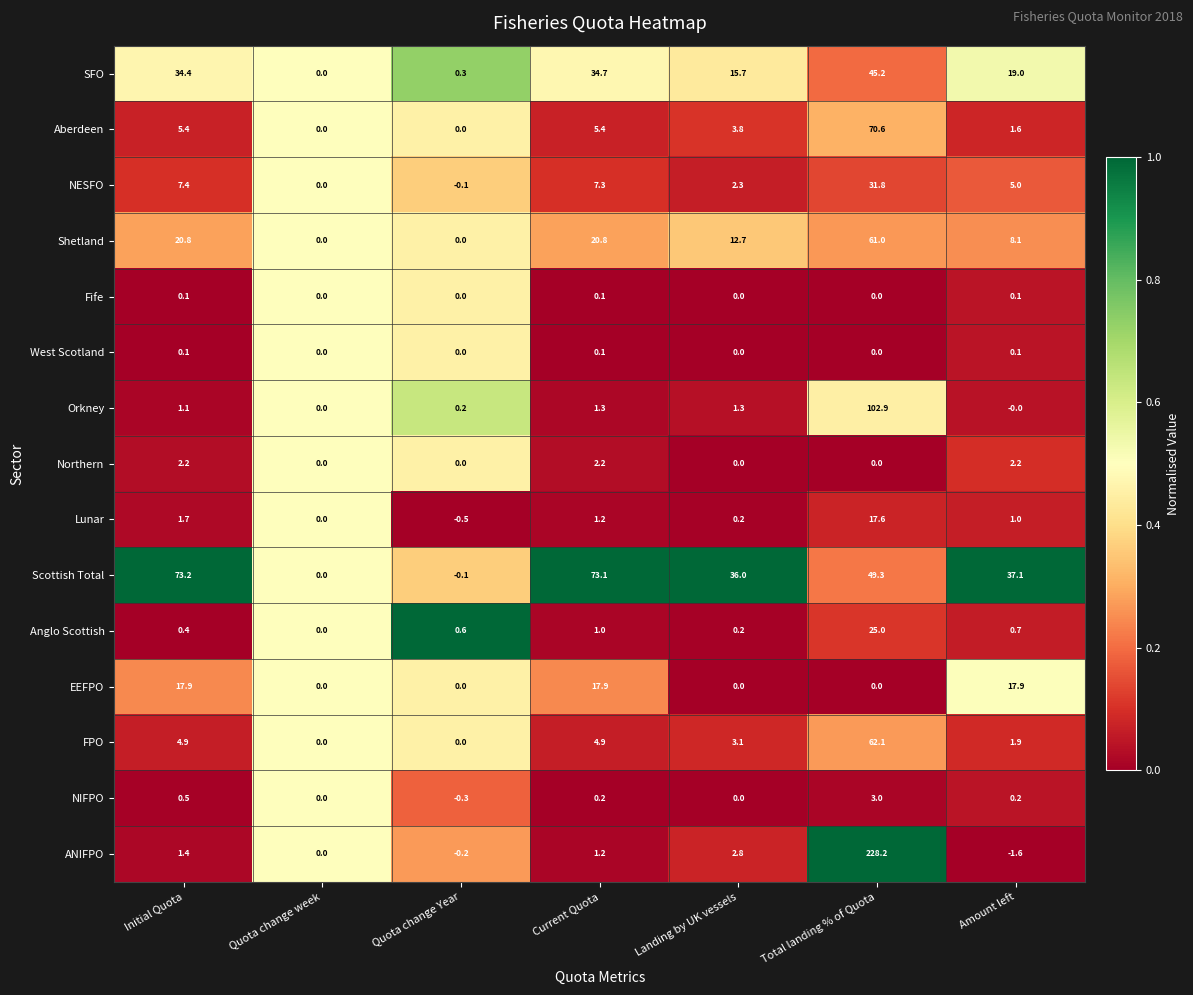

True or false: Shetland has a value of 8.1 at Amount left.

True